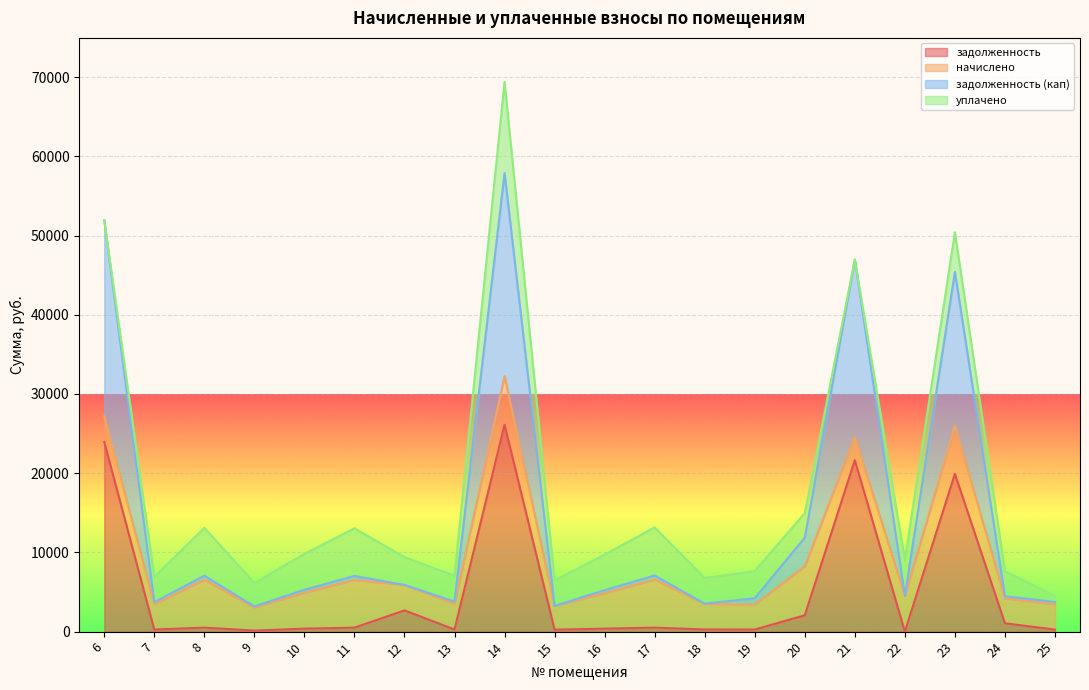

What is the approximate value of задолженность (кап) at 10?

5286.8